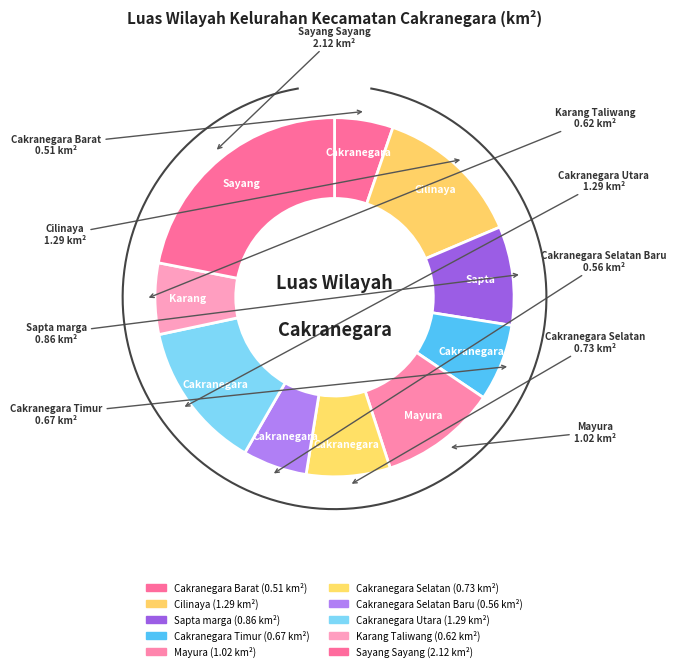

The Cakranegara Barat slice represents 5% of the pie. True or false?

True